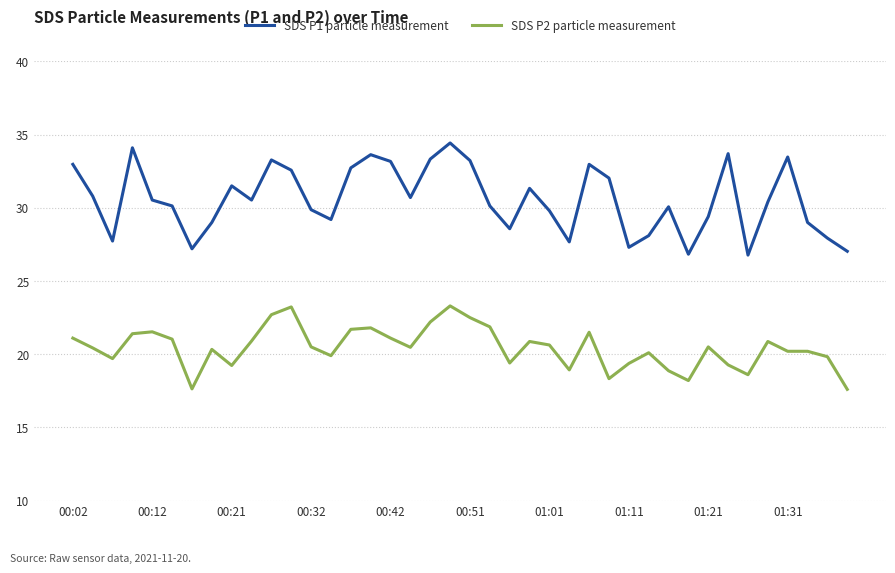

Which series has the widest spread of values?

SDS P1 particle measurement